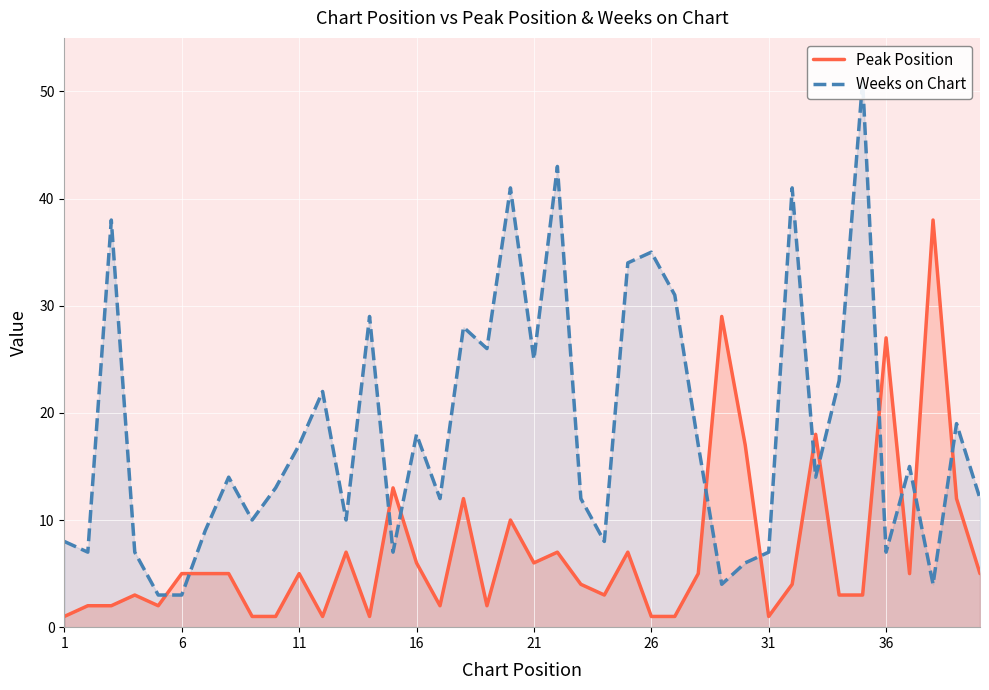

How many intersections are there between Weeks on Chart and Peak Position?

12